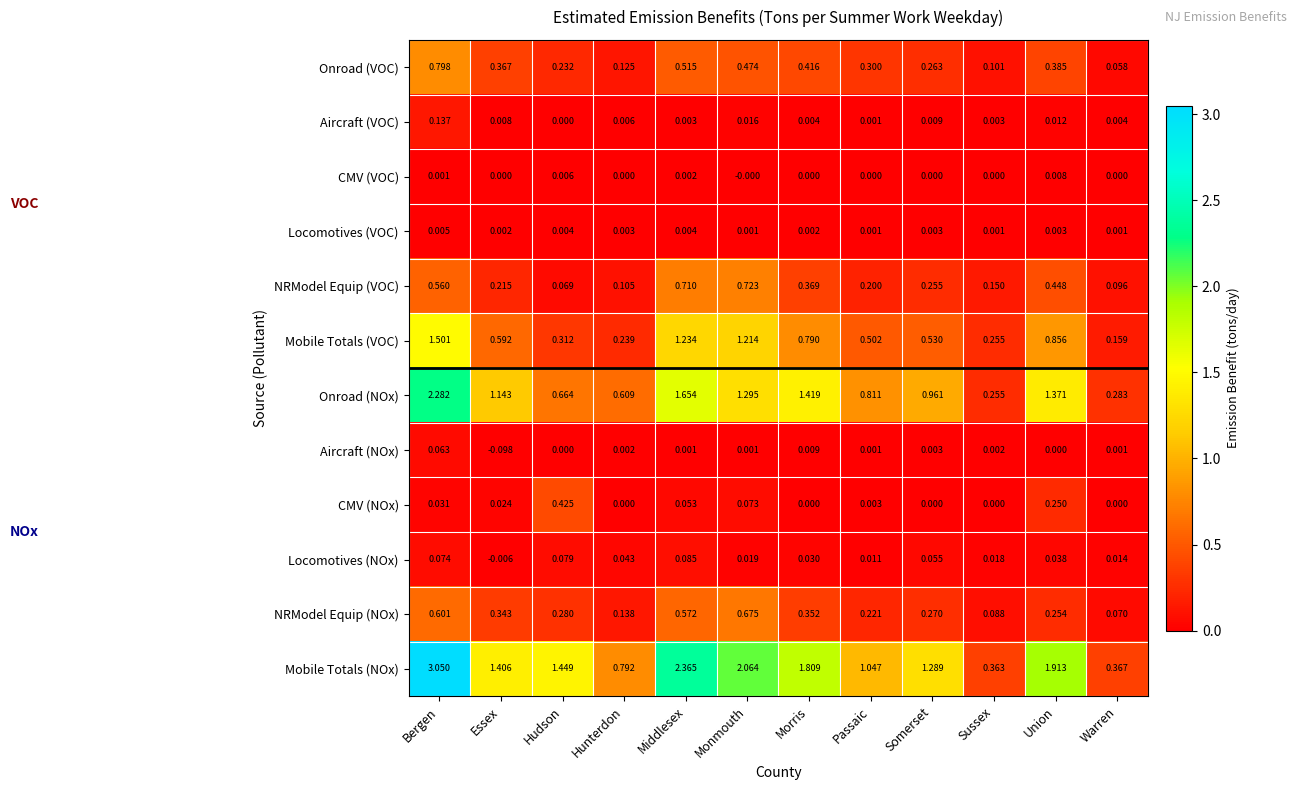

Where is Aircraft (VOC) nearest to the value 0?

Hudson